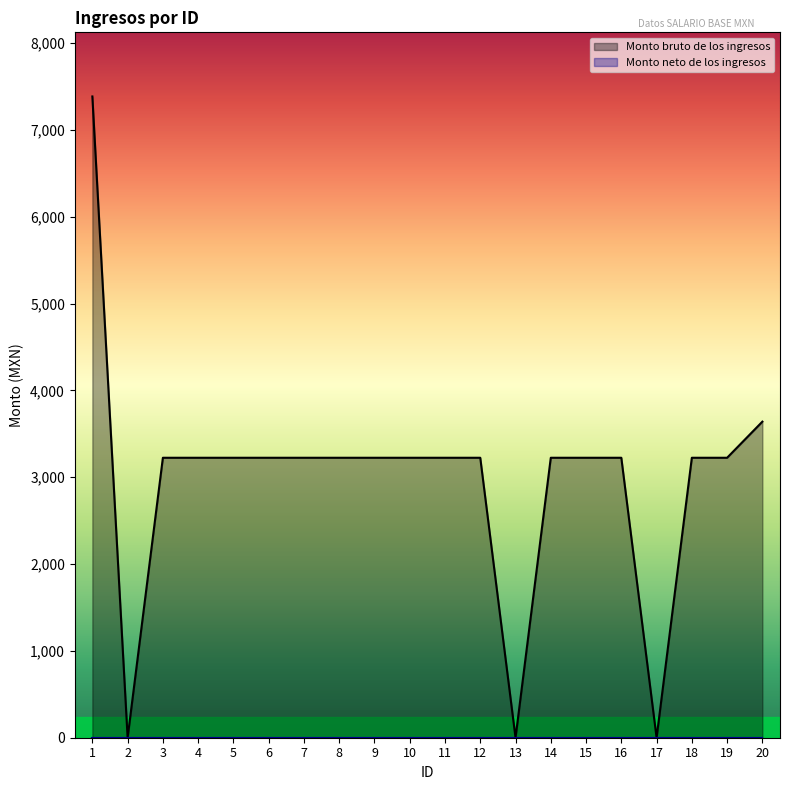

What is the value of the 18th point from the left?

3225